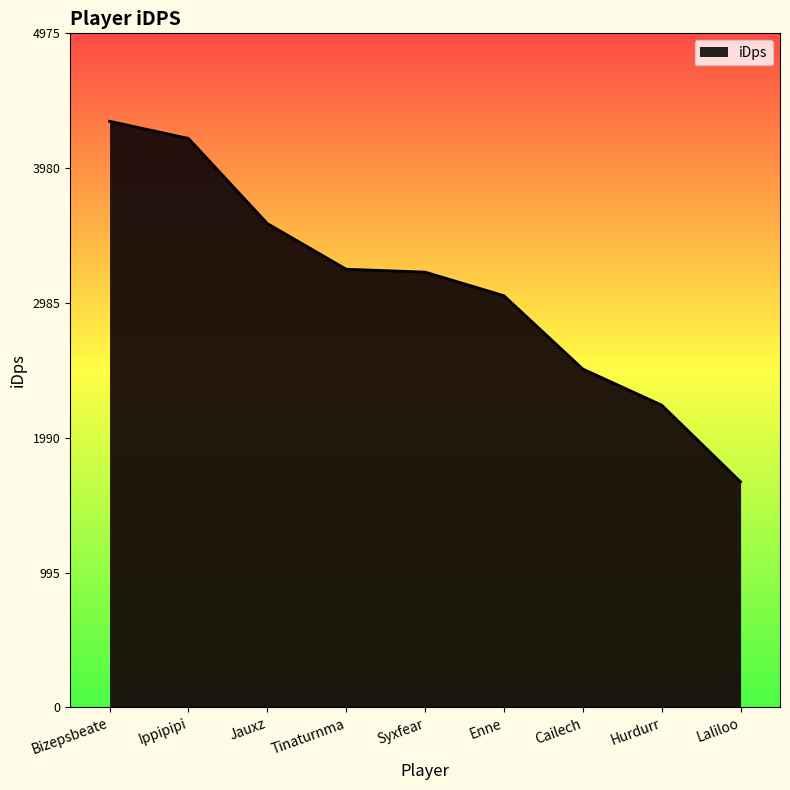

Is it true that the value at Ippipipi is 7510.5?

False